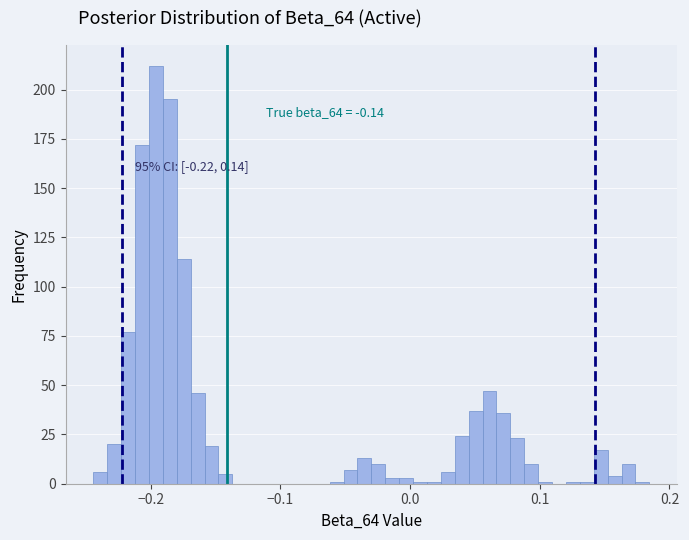

Read against the x-axis, roughly where is the centre of the tallest bar?

-0.20